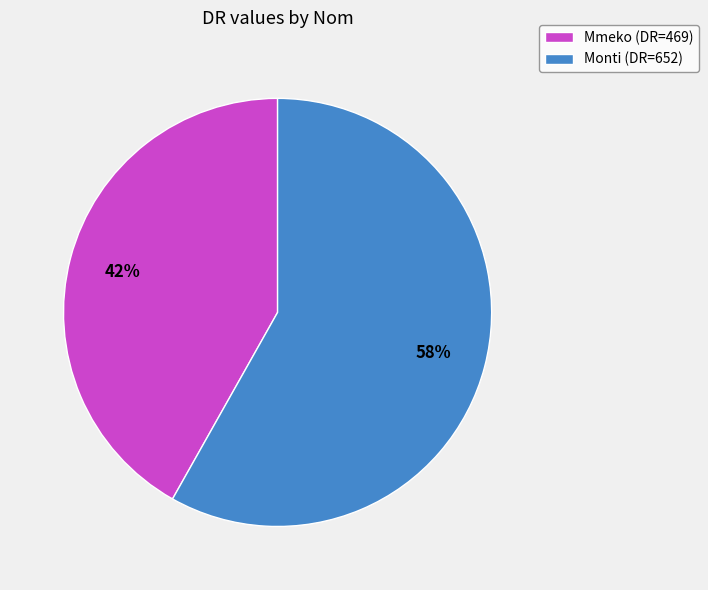

To the nearest percent, what is the average slice percentage?

50%